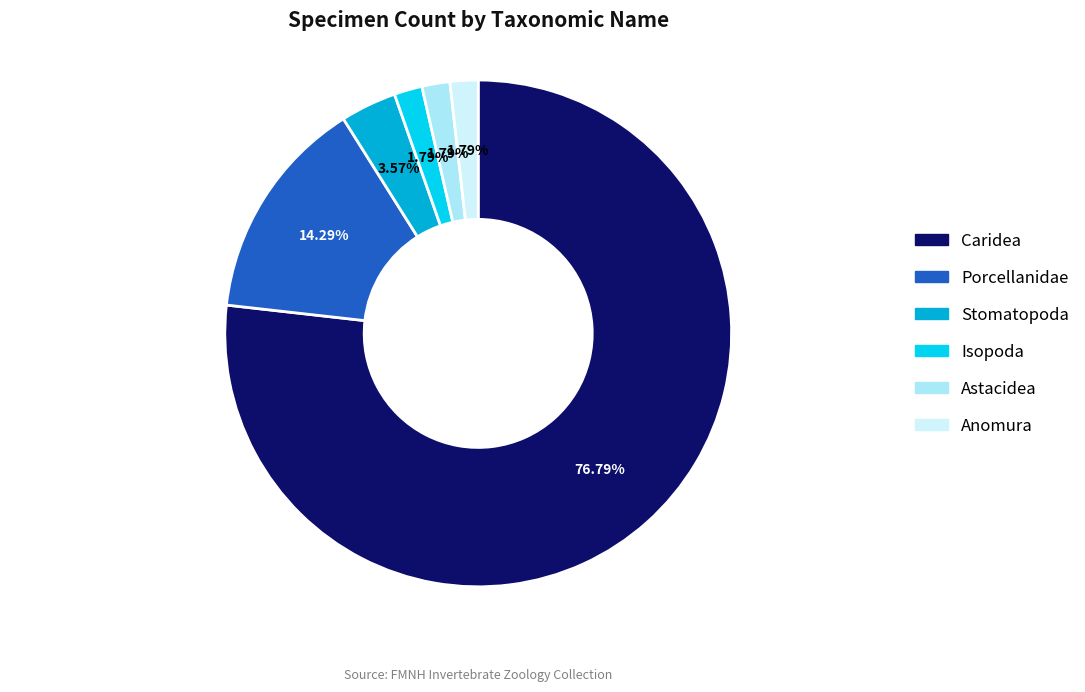

To the nearest percent, what is the average slice percentage?

17%